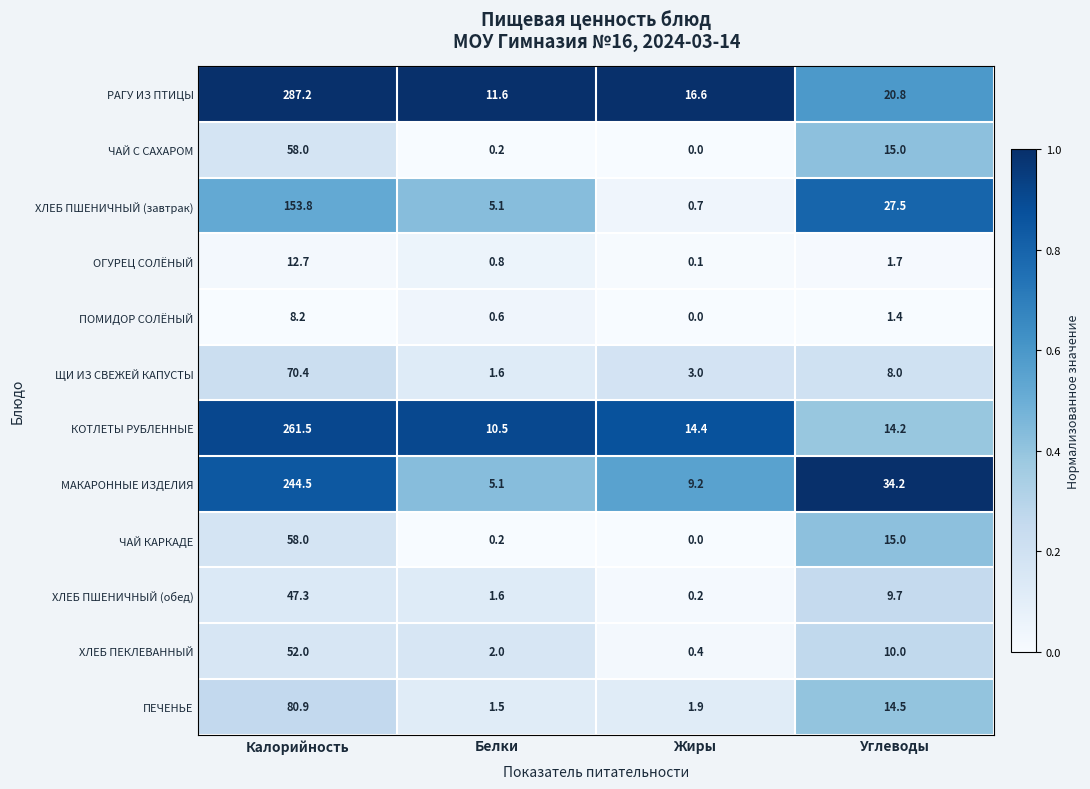

What is the sum of all ПЕЧЕНЬЕ values?

98.8